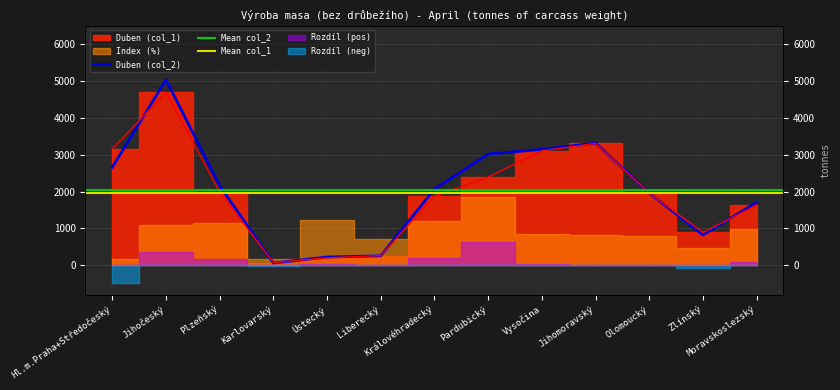

How many data points in Duben (col_1) are above 1959?

6